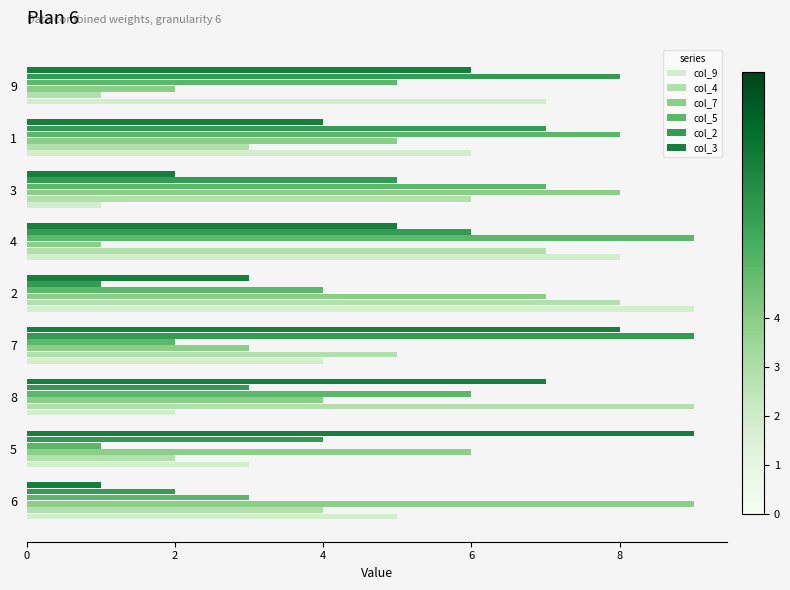

Which series changed the most between 6 and 5?

col_3